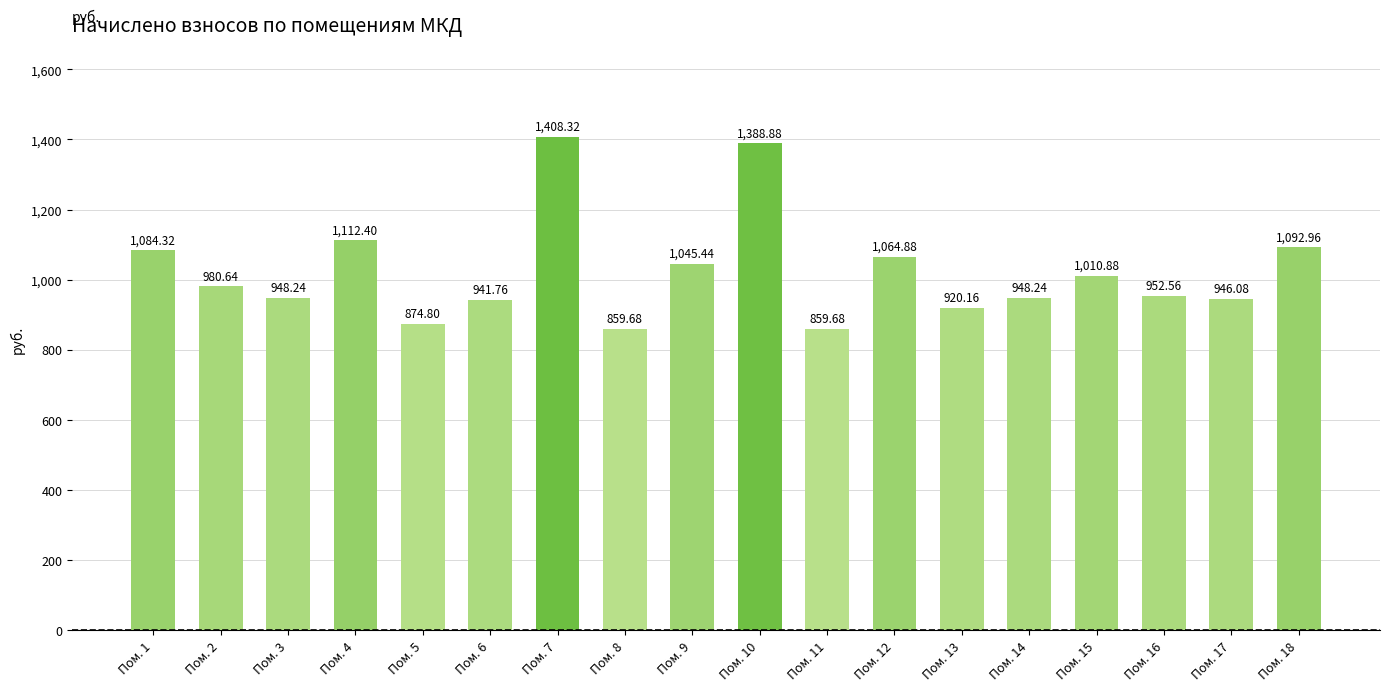

Count the number of values greater than 980.

9